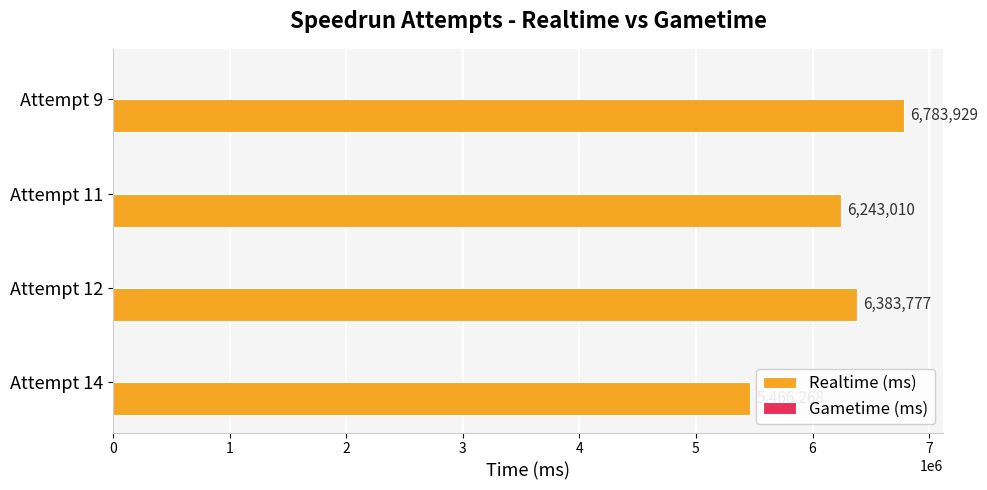

How many series are shown in this chart?

1